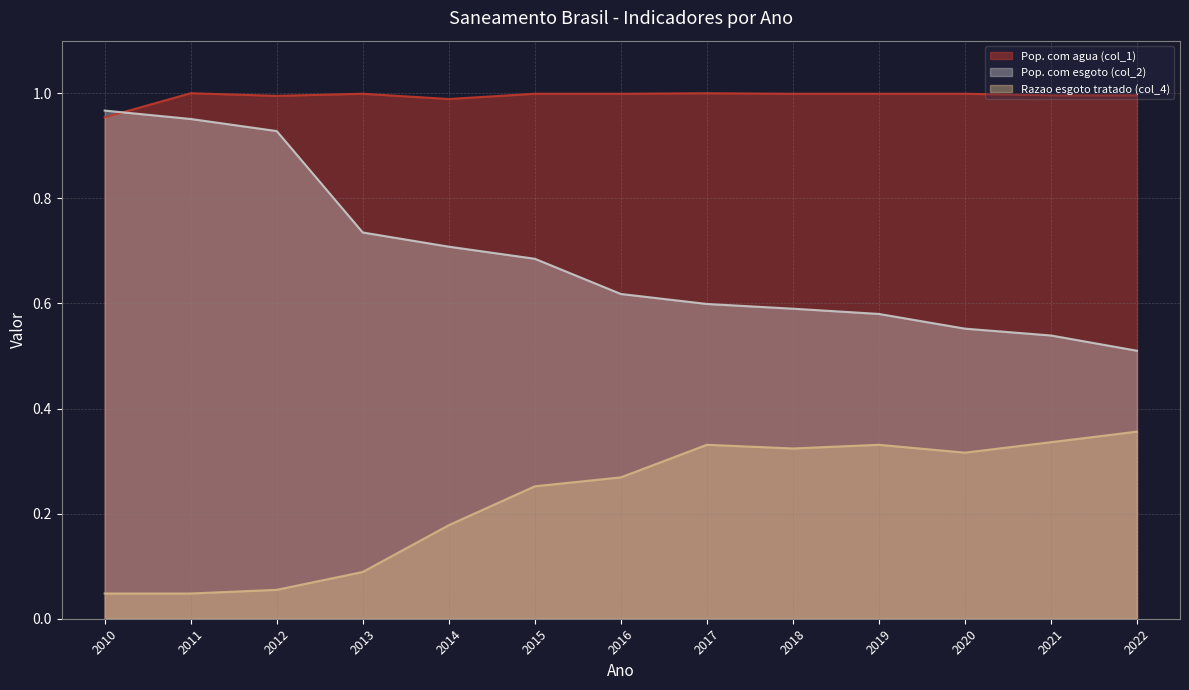

How many interior local peaks does the Razao esgoto tratado (col_4) series have?

2